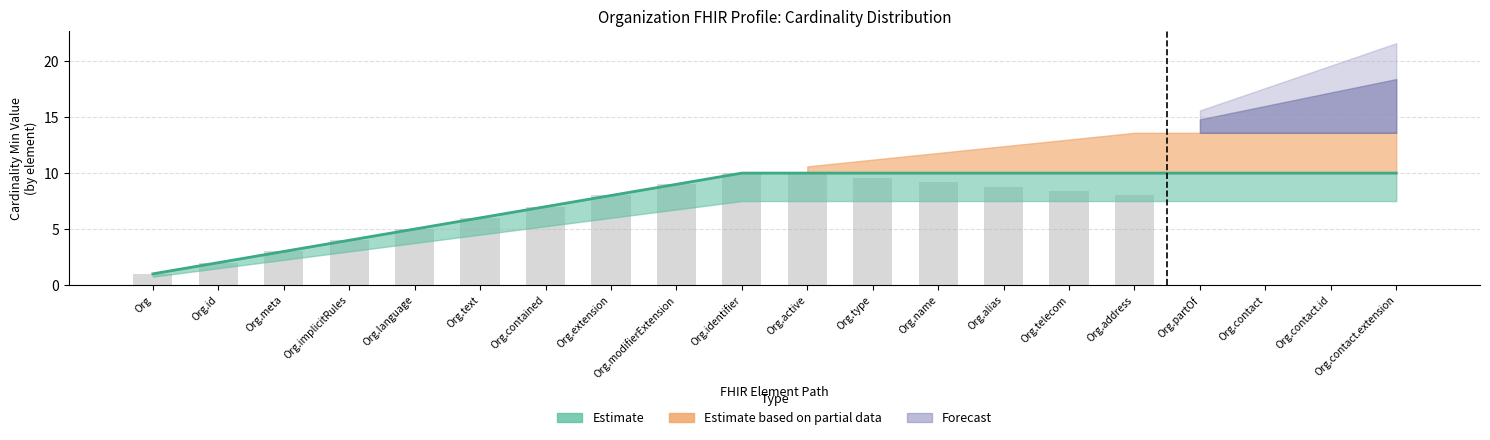

Reading left to right, list all the values displayed in this chart.

Org=1.0	Org.id=2.0	Org.meta=3.0	Org.implicitRules=4.0	Org.language=5.0	Org.text=6.0	Org.contained=7.0	Org.extension=8.0	Org.modifierExtension=9.0	Org.identifier=10.0	Org.active=10.0	Org.type=9.6	Org.name=9.2	Org.alias=8.8	Org.telecom=8.4	Org.address=8.0	Org.partOf=0.0	Org.contact=0.0	Org.contact.id=0.0	Org.contact.extension=0.0